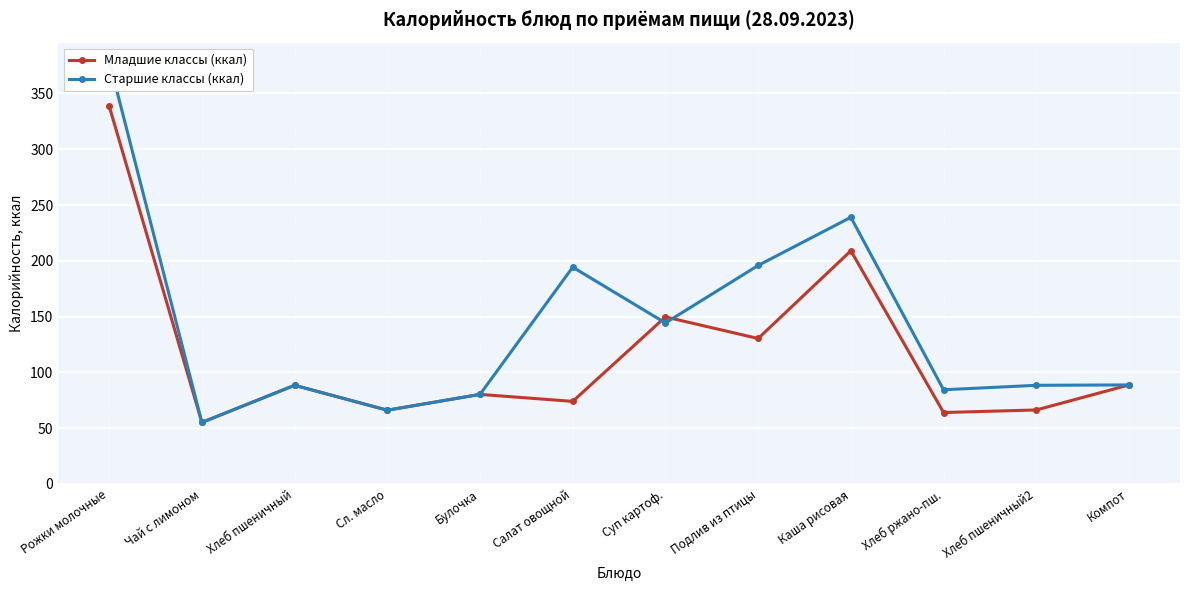

How many categories are shown in the chart?

12